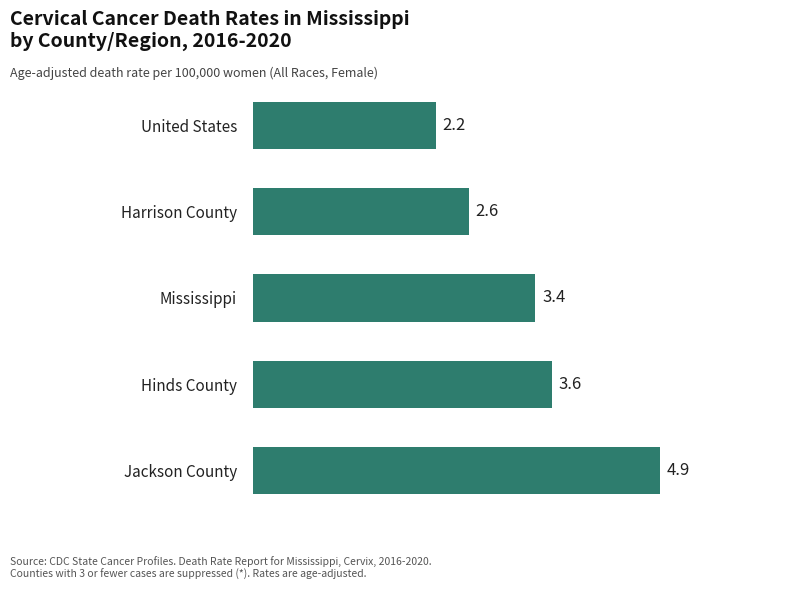

Reading bottom to top, list all the values displayed in this chart.

Jackson County=4.9	Hinds County=3.6	Mississippi=3.4	Harrison County=2.6	United States=2.2